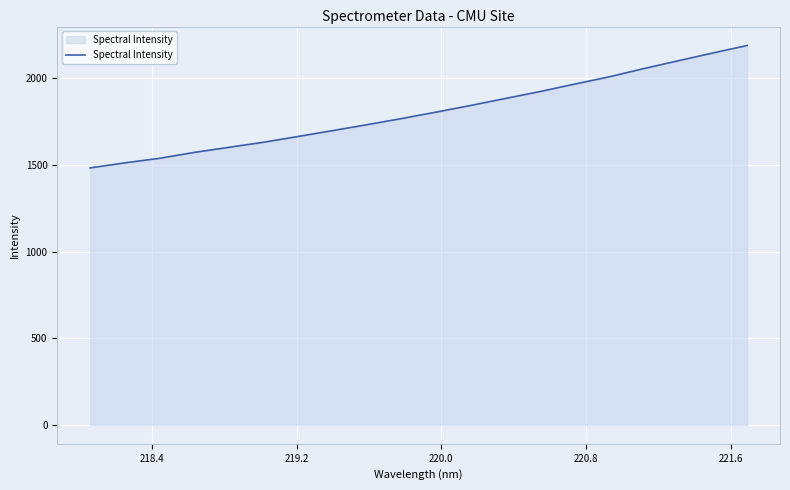

How many values exceed 1804?

10